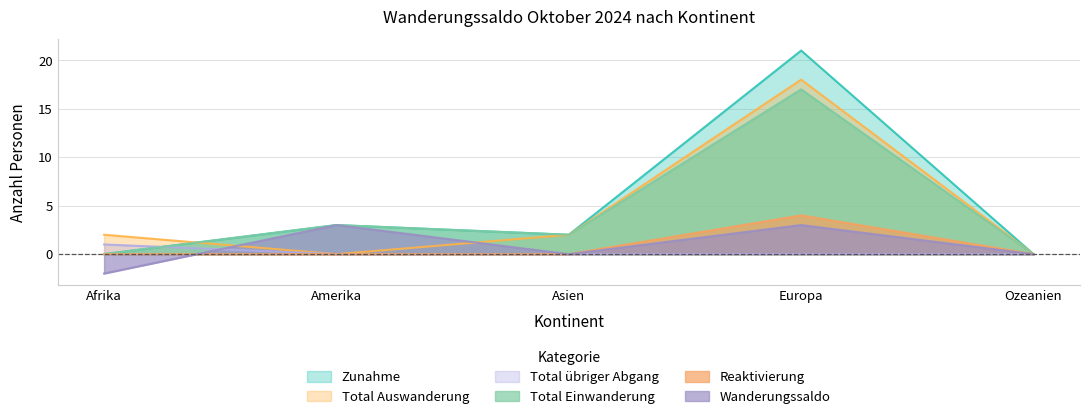

Count the number of data series in this chart.

6